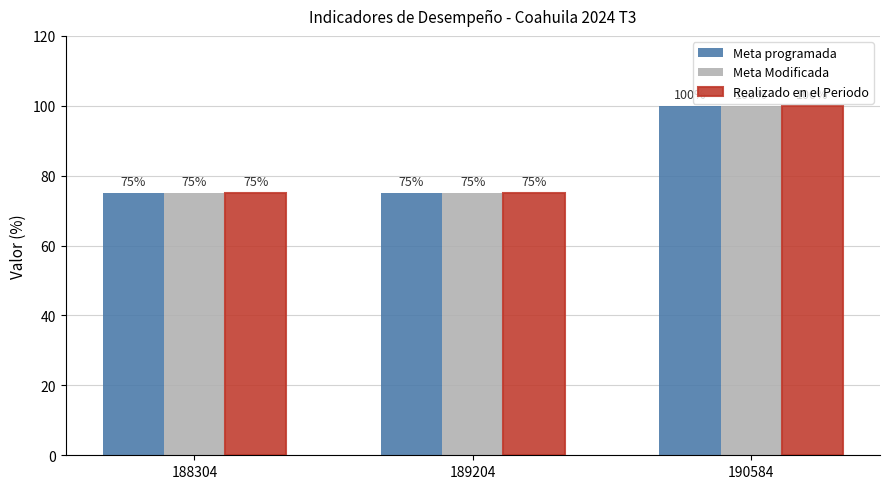

Is it true that Meta programada equals 75 at 189204?

True